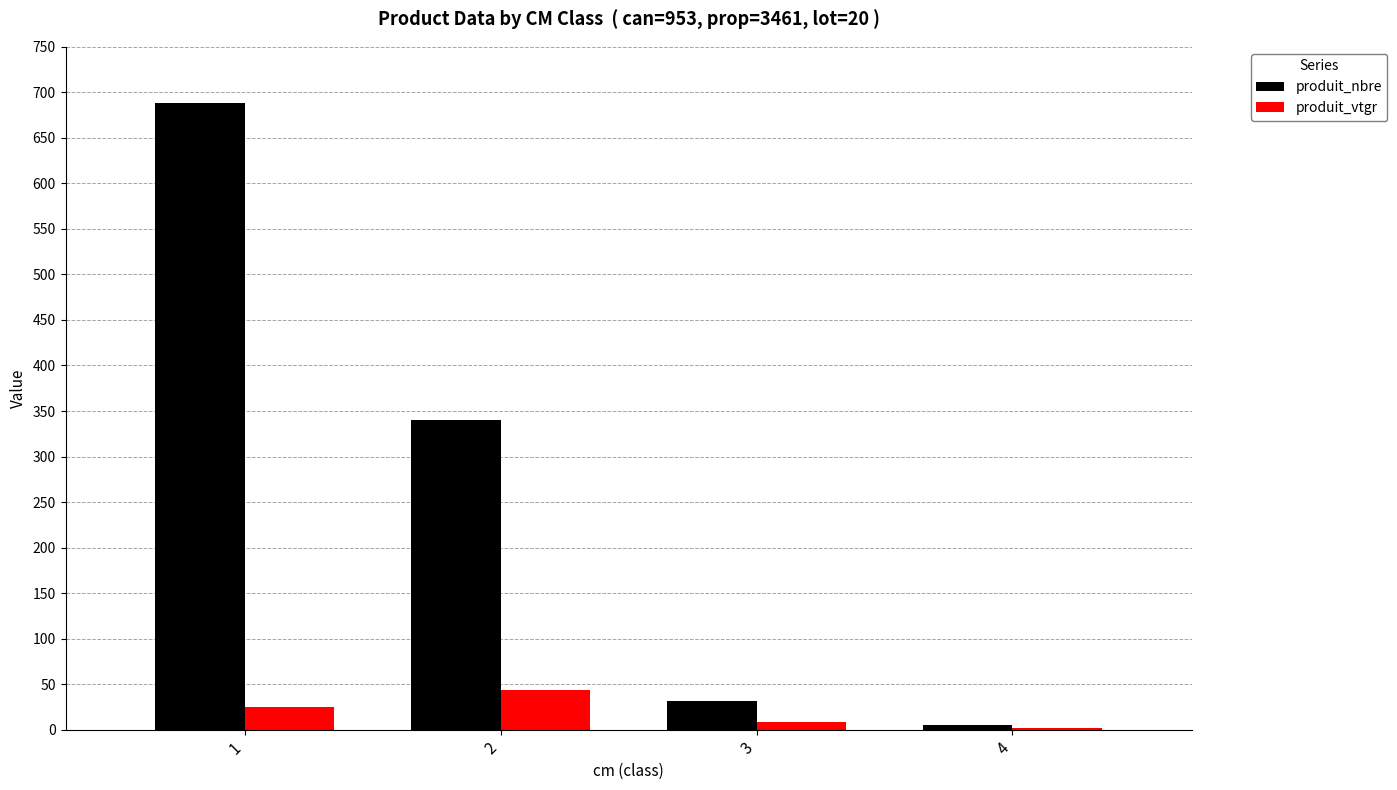

Between 1 and 4, which series saw the biggest shift?

produit_nbre